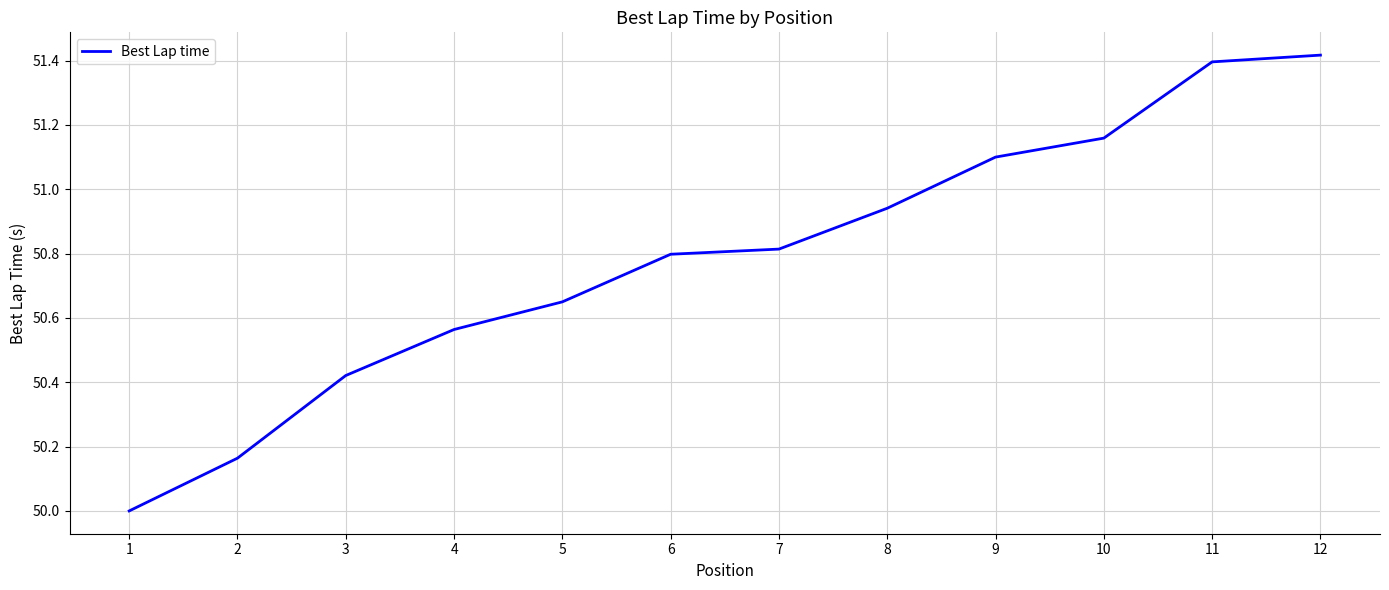

List the labels in order of value, smallest first.

1, 2, 3, 4, 5, 6, 7, 8, 9, 10, 11, 12